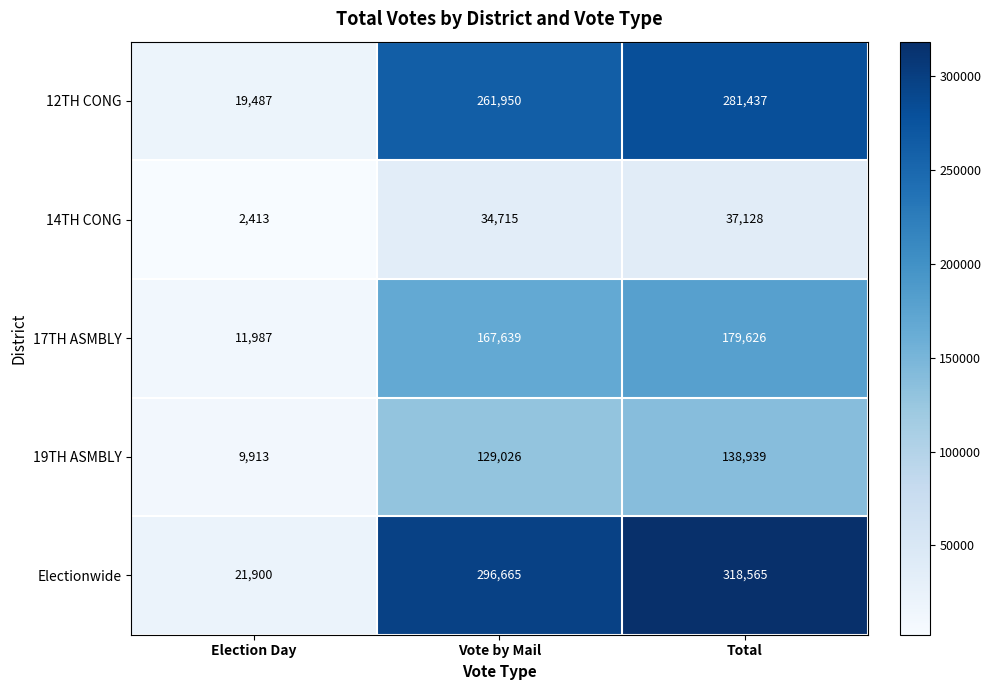

Which series changed the most between Vote by Mail and Total?

Electionwide